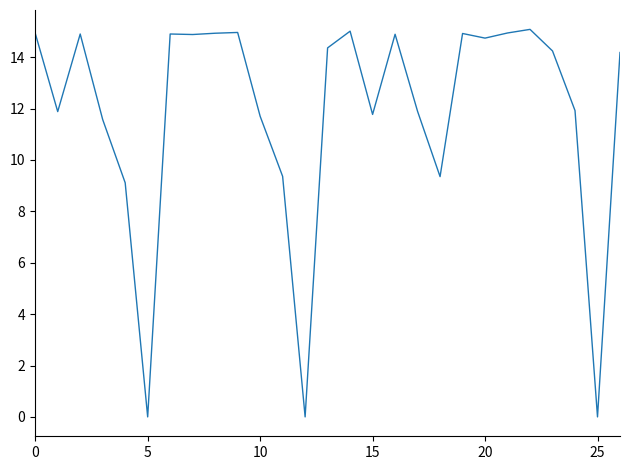

What is the maximum value shown in the chart?

15.1